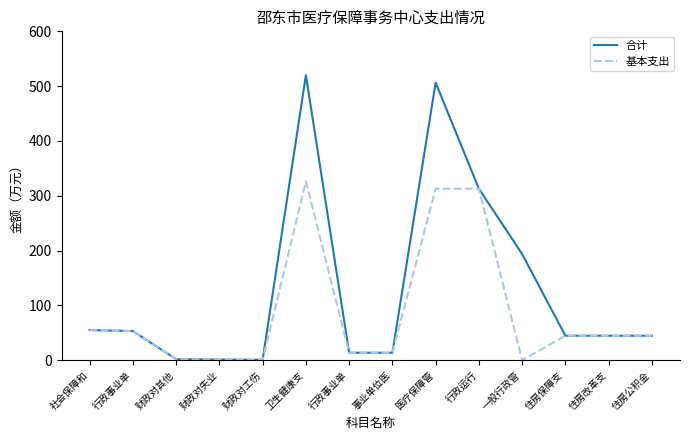

True or false: 基本支出 and 合计 cross at least once.

False